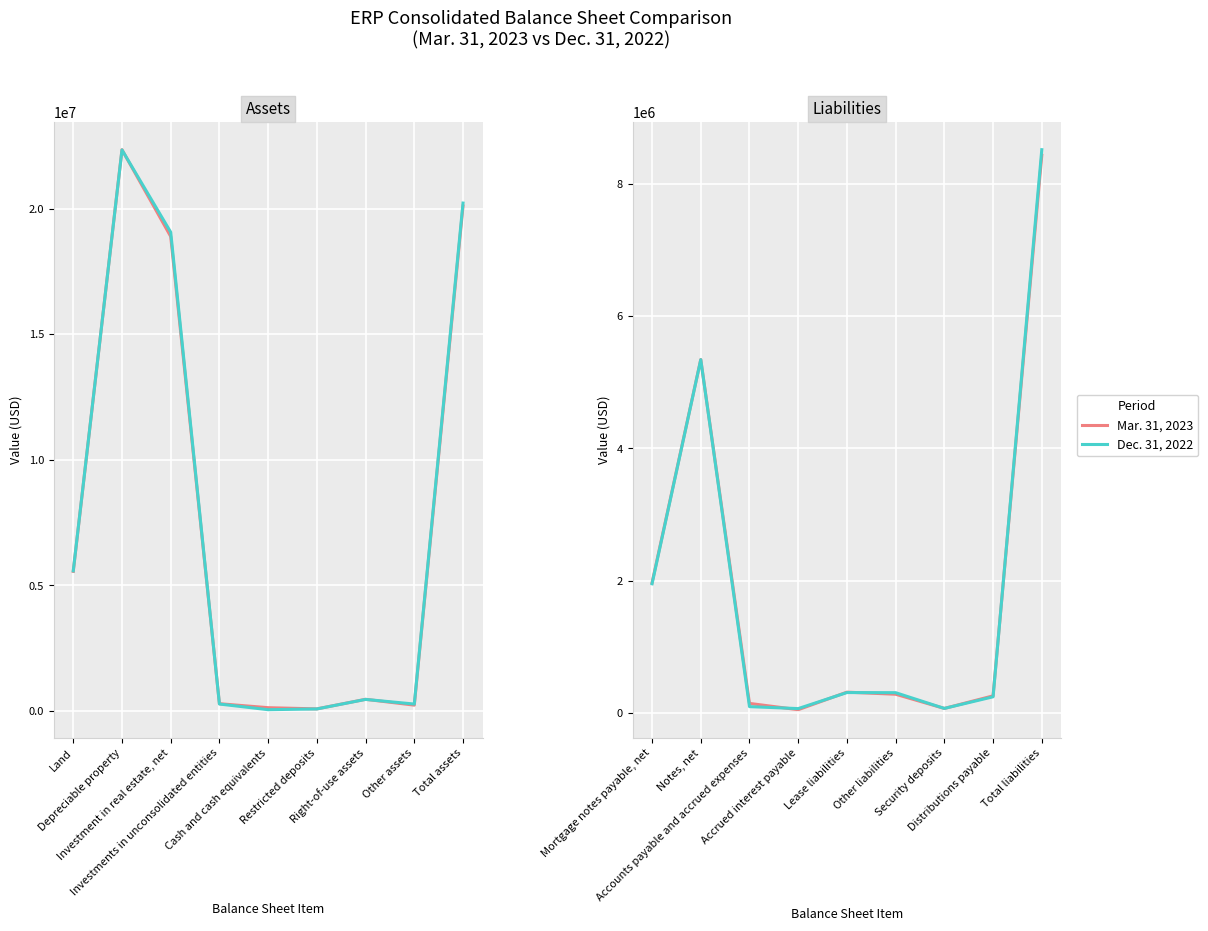

Where is the first local maximum for Mar. 31, 2023?

Notes, net